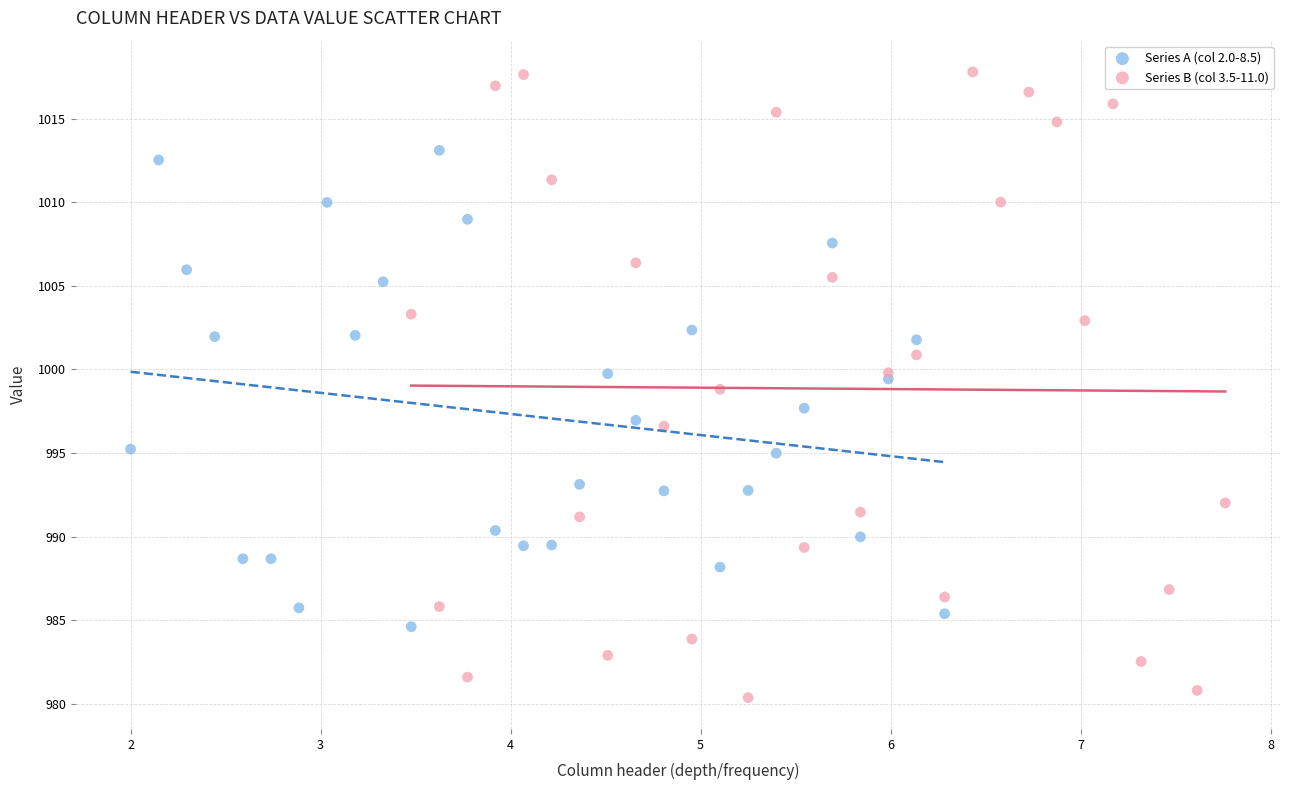

Which series has the largest Y range (max minus min)?

Series B (col 3.5-11.0)